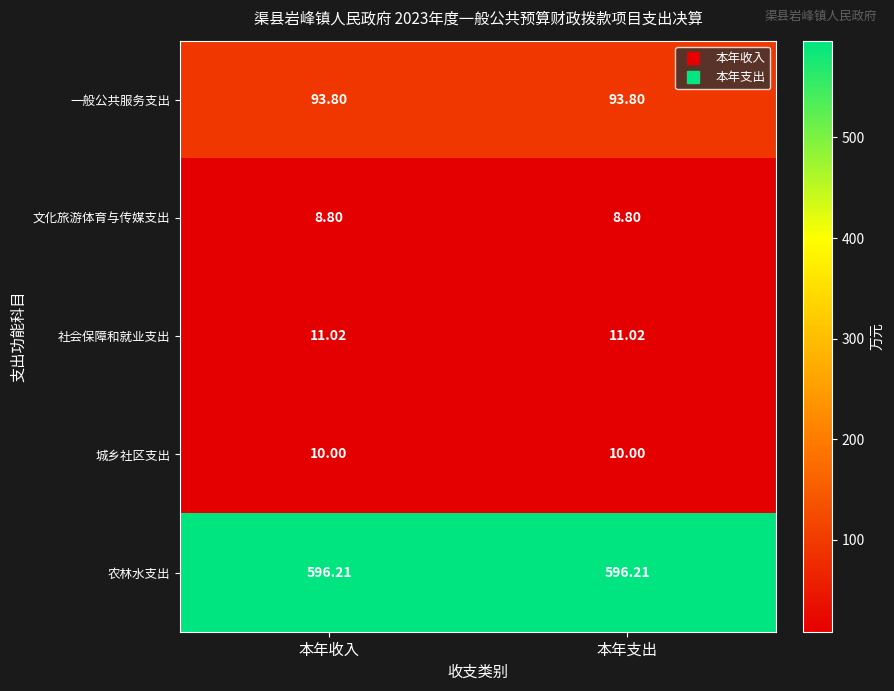

Rank the series by their maximum value, from lowest to highest.

文化旅游体育与传媒支出, 城乡社区支出, 社会保障和就业支出, 一般公共服务支出, 农林水支出